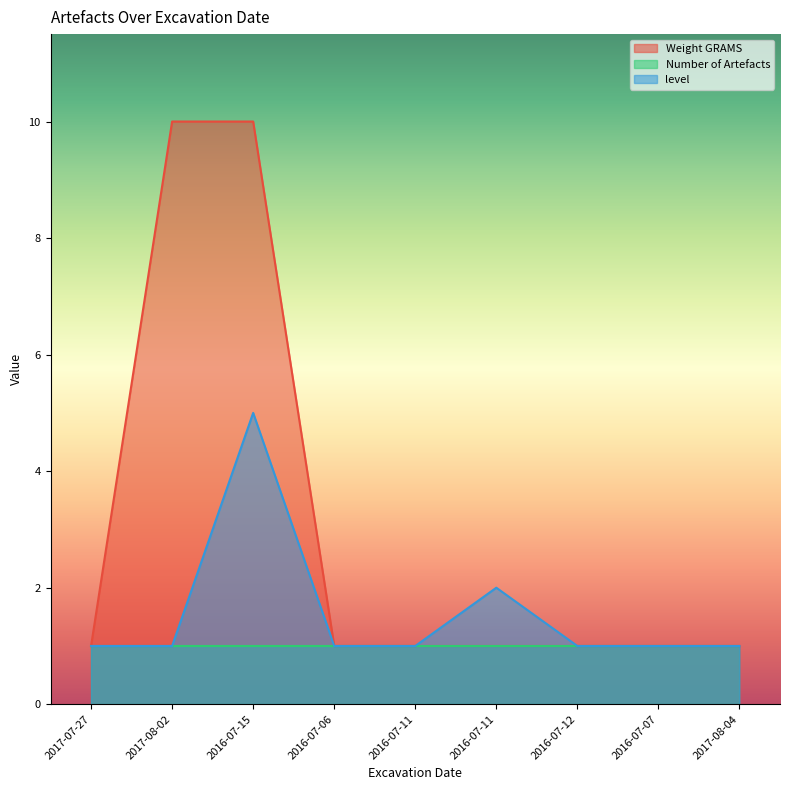

True or false: Weight GRAMS and level cross at least once.

False